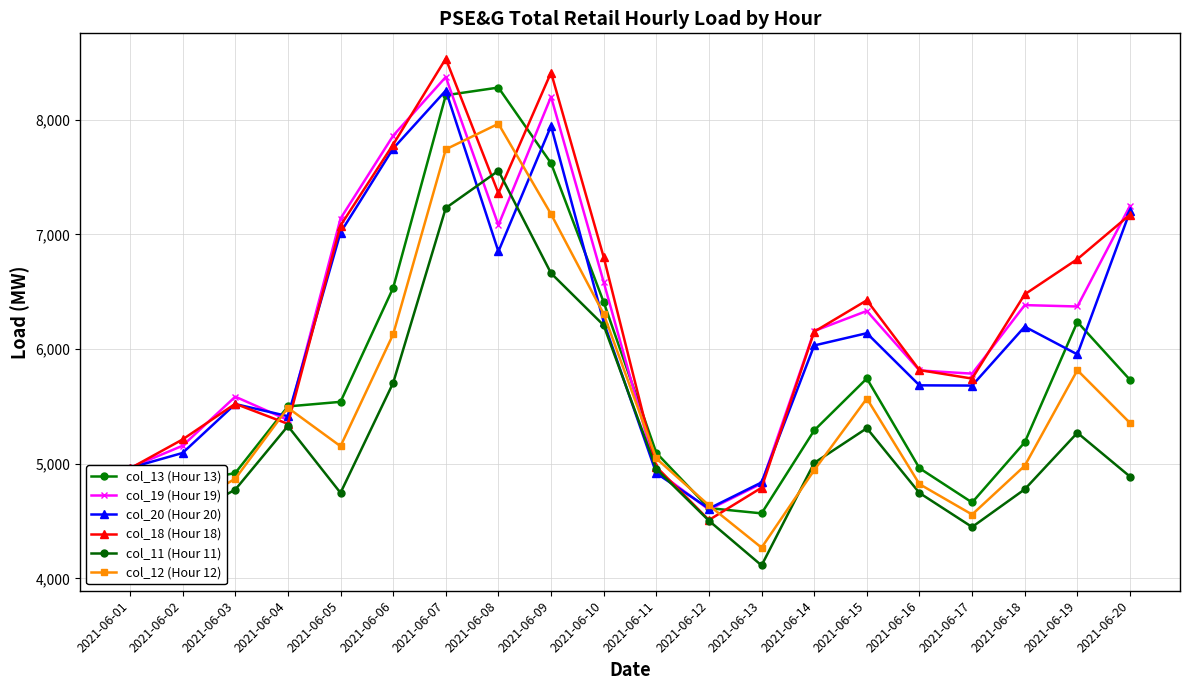

How many intersections are there between col_18 (Hour 18) and col_19 (Hour 19)?

8